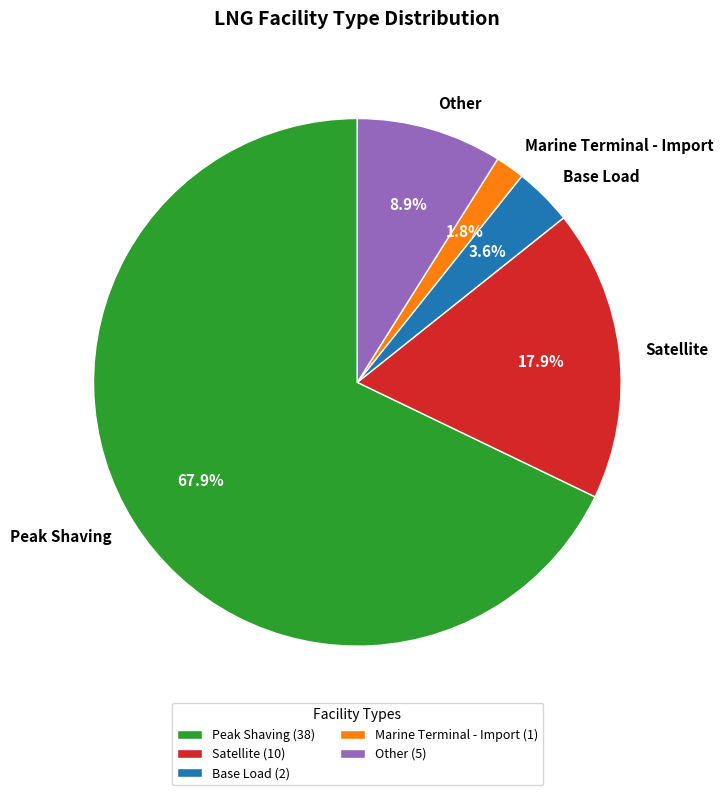

Which has a higher value, Base Load or Other?

Other